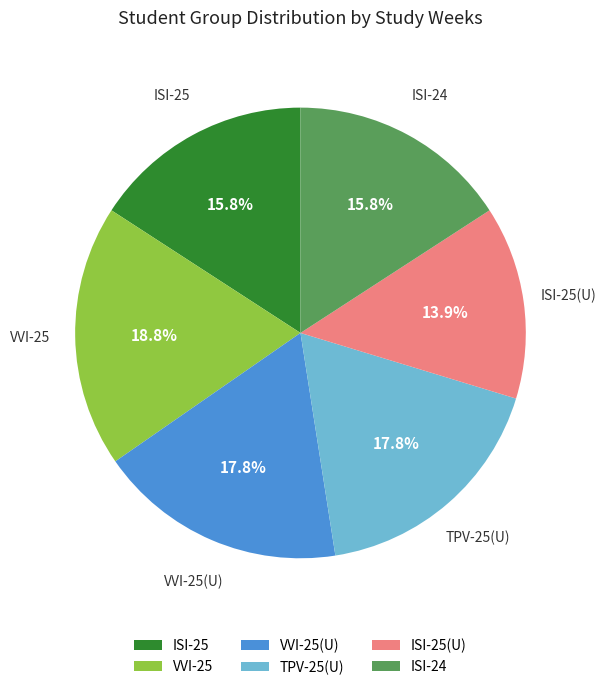

Count the number of slices in the pie.

6